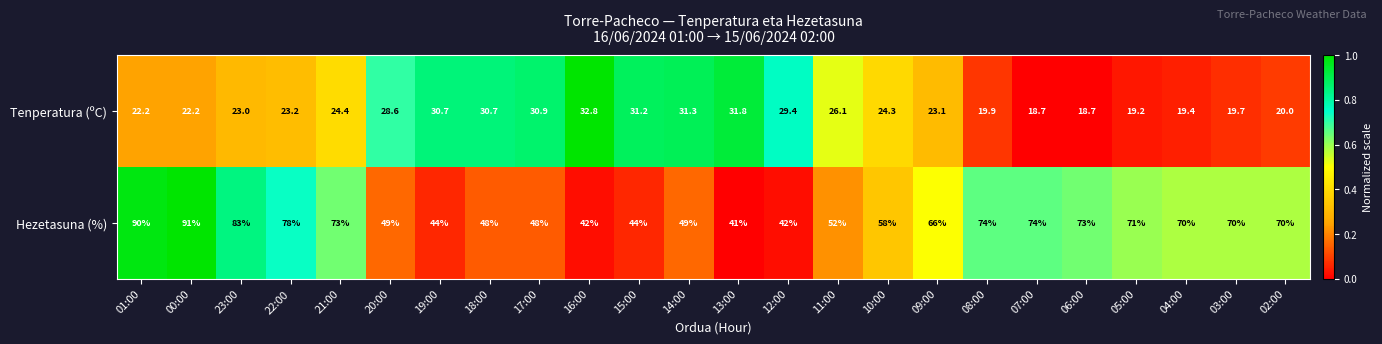

Which series has the largest total across all categories?

Hezetasuna (%)